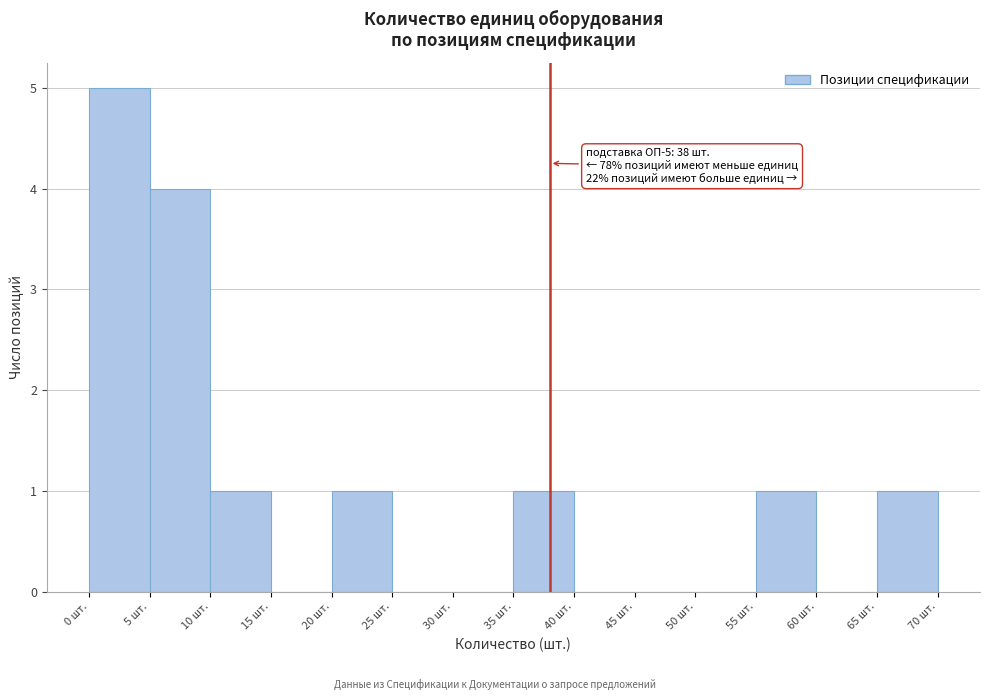

Which range on the x-axis has the tallest bar?

0 to 5